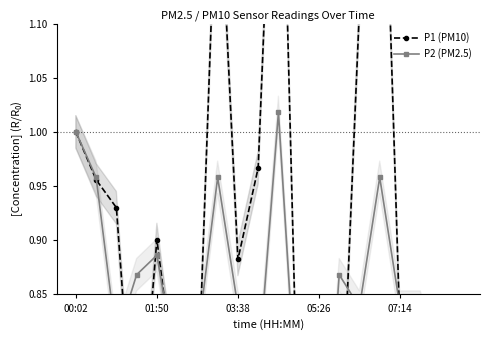

What is the label of the 2nd point from the left?

01:50